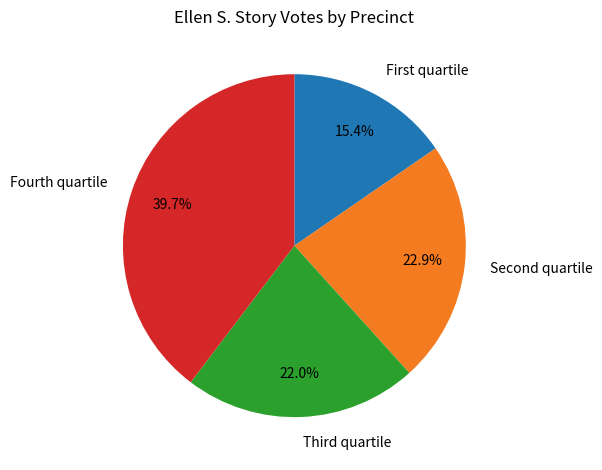

Which slice is the largest?

Fourth quartile